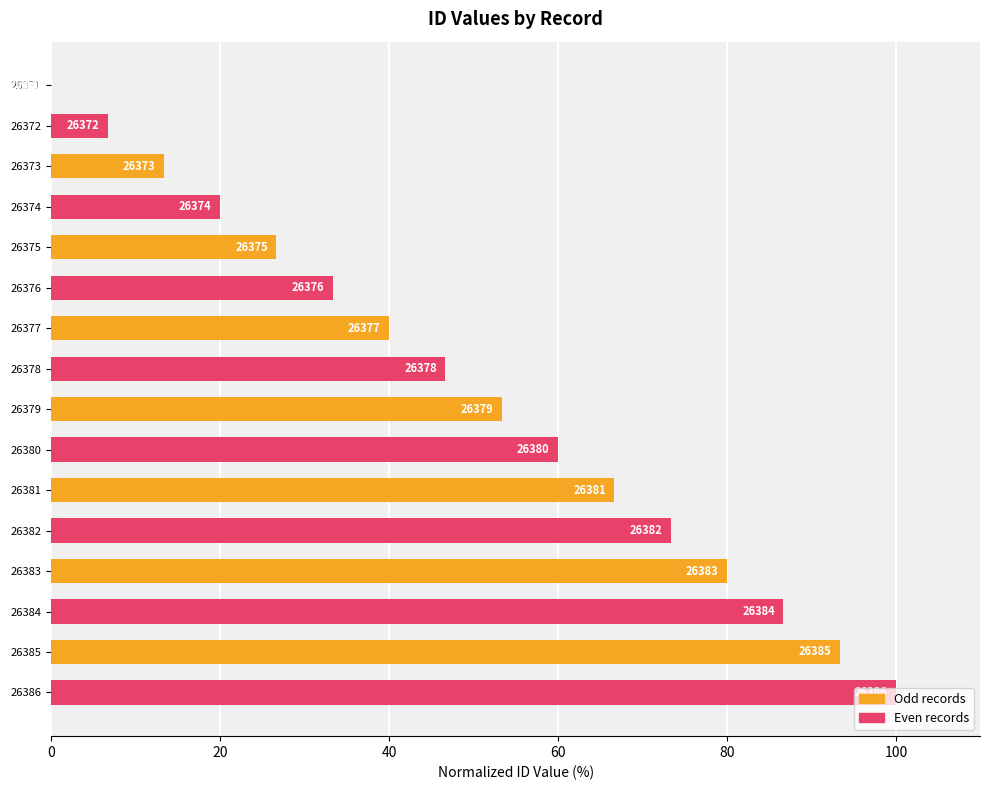

How many values are above zero?

15